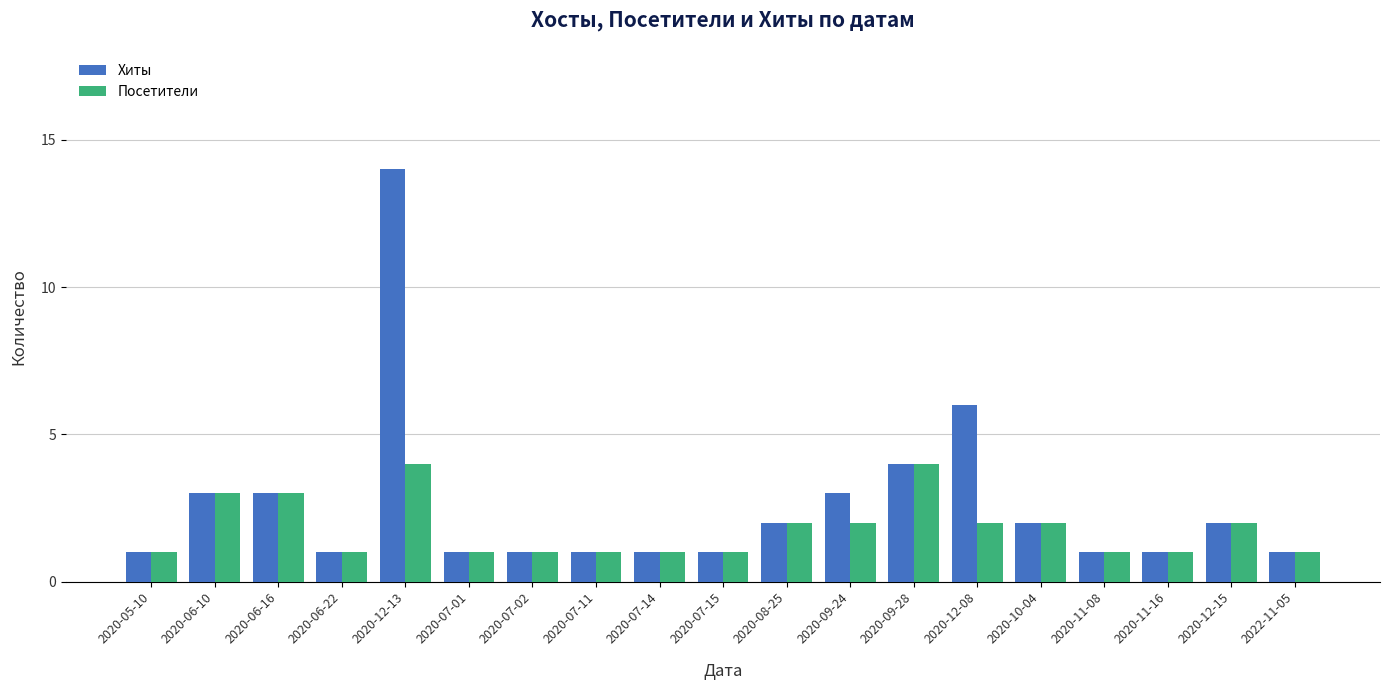

Rank the series by their maximum value, from highest to lowest.

Хиты, Посетители